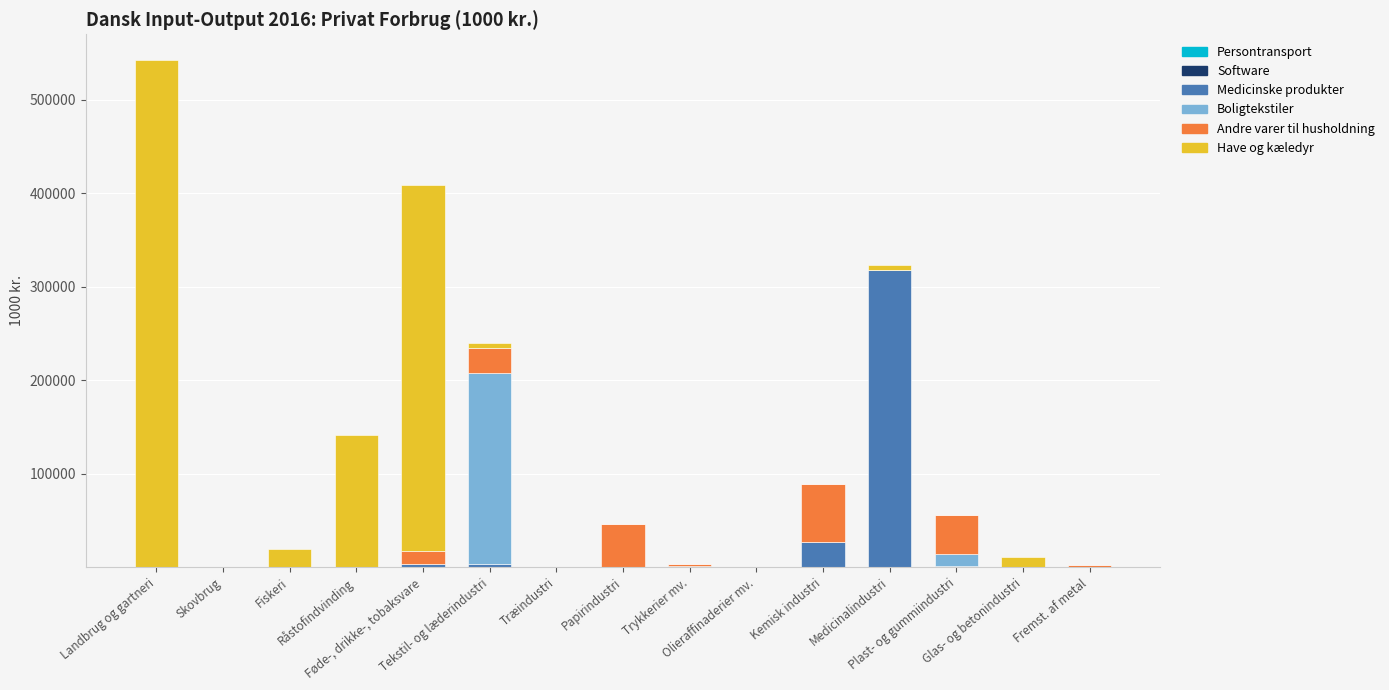

How many distinct data groups are displayed?

4